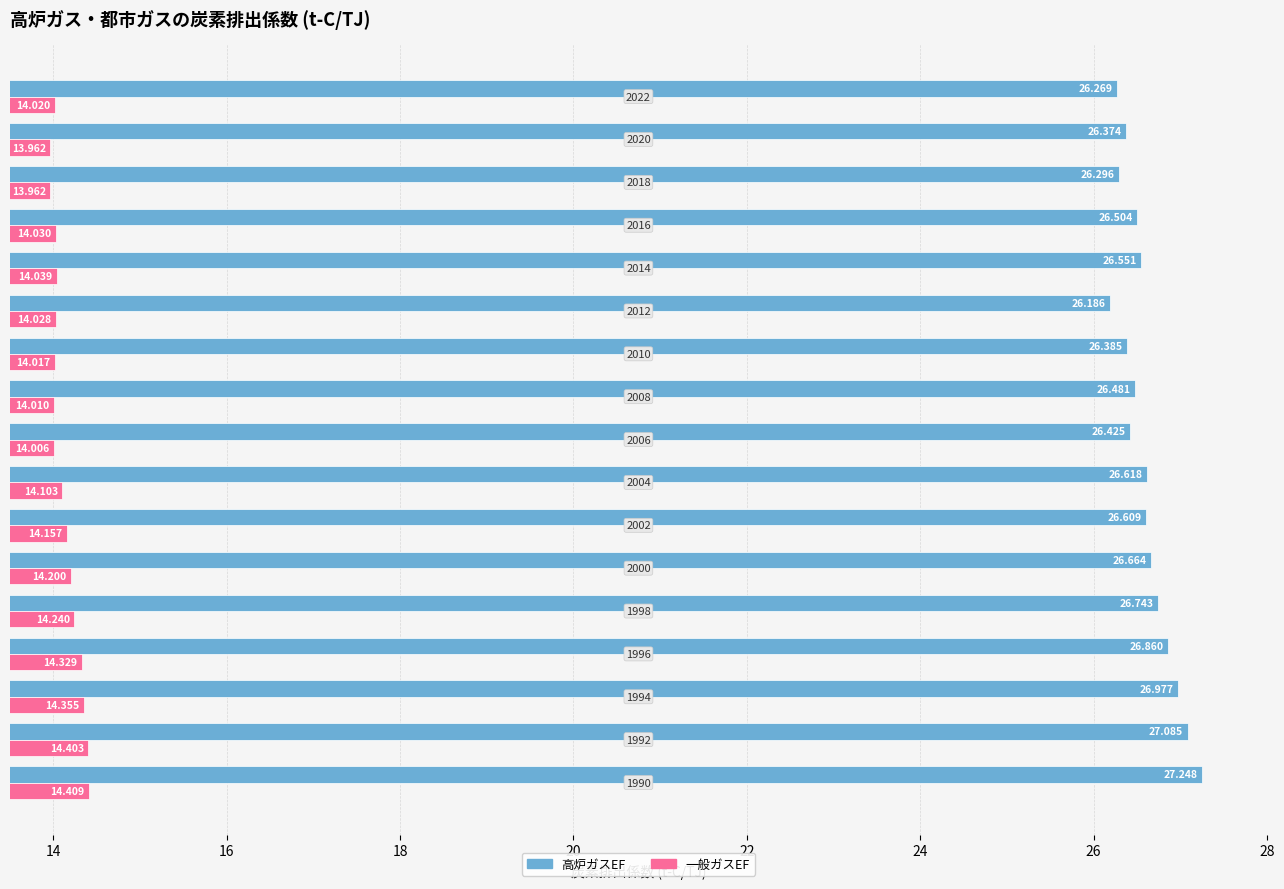

List the series in order of their overall mean, highest first.

高炉ガスEF, 一般ガスEF